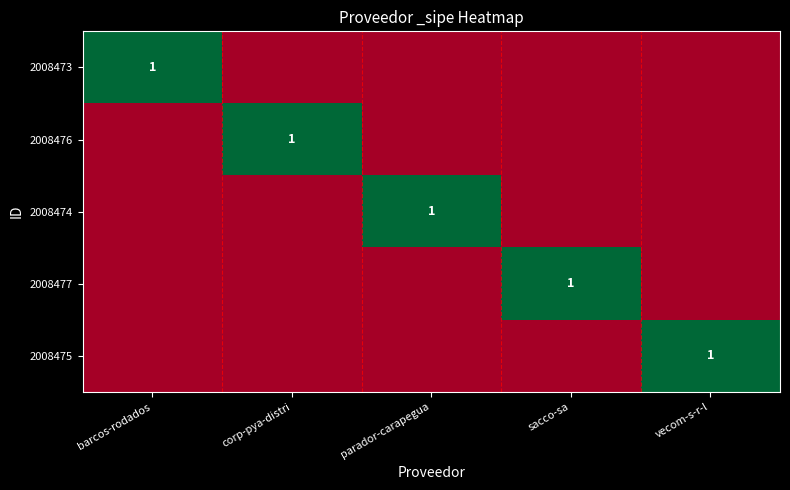

How many distinct data groups are displayed?

5